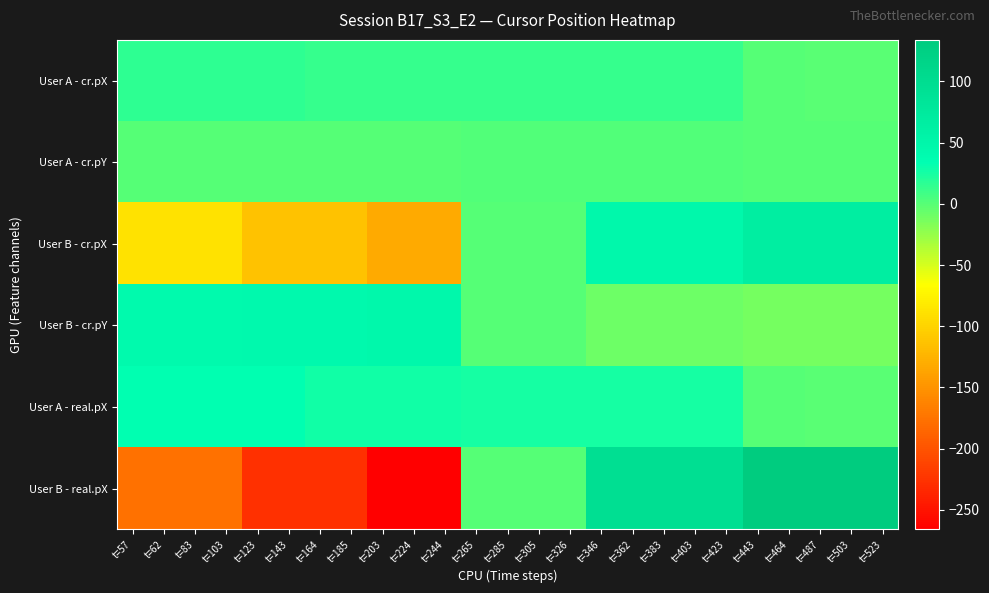

Reading left to right, what are all the values shown in this chart?

User A - cr.pX: t=57=16.5	t=62=16.5	t=83=16.5	t=103=16.5	t=123=16.5	t=143=16.5	t=164=13.5	t=185=13.5	t=203=13.5	t=224=13.5	t=244=13.5	t=265=13.0	t=285=13.0	t=305=13.0	t=326=13.0	t=346=13.0	t=362=13.0	t=383=13.0	t=403=13.0	t=423=13.0	t=443=0.0	t=464=0.0	t=487=-0.5	t=503=-0.5	t=523=-0.5
User A - cr.pY: t=57=1.0	t=62=1.0	t=83=1.0	t=103=1.0	t=123=1.0	t=143=1.0	t=164=1.0	t=185=1.0	t=203=1.0	t=224=1.0	t=244=1.0	t=265=1.5	t=285=1.5	t=305=1.5	t=326=1.5	t=346=2.5	t=362=2.5	t=383=2.5	t=403=2.5	t=423=2.5	t=443=0.0	t=464=0.0	t=487=-0.1	t=503=-0.1	t=523=-0.1
User B - cr.pX: t=57=-88.0	t=62=-88.0	t=83=-88.0	t=103=-88.0	t=123=-113.5	t=143=-113.5	t=164=-113.5	t=185=-113.5	t=203=-133.0	t=224=-133.0	t=244=-133.0	t=265=0.0	t=285=0.0	t=305=0.0	t=326=0.0	t=346=47.3	t=362=47.3	t=383=47.3	t=403=47.3	t=423=47.3	t=443=66.0	t=464=66.0	t=487=66.0	t=503=66.0	t=523=66.0
User B - cr.pY: t=57=43.0	t=62=43.0	t=83=43.0	t=103=43.0	t=123=43.5	t=143=43.5	t=164=43.5	t=185=43.5	t=203=46.5	t=224=46.5	t=244=46.5	t=265=0.0	t=285=0.0	t=305=0.0	t=326=0.0	t=346=-8.3	t=362=-8.3	t=383=-8.3	t=403=-8.3	t=423=-8.3	t=443=-11.6	t=464=-11.6	t=487=-11.6	t=503=-11.6	t=523=-11.6
User A - real.pX: t=57=33.0	t=62=33.0	t=83=33.0	t=103=33.0	t=123=33.0	t=143=33.0	t=164=27.0	t=185=27.0	t=203=27.0	t=224=27.0	t=244=27.0	t=265=26.0	t=285=26.0	t=305=26.0	t=326=26.0	t=346=26.0	t=362=26.0	t=383=26.0	t=403=26.0	t=423=26.0	t=443=0.0	t=464=0.0	t=487=-1.0	t=503=-1.0	t=523=-1.0
User B - real.pX: t=57=-176.0	t=62=-176.0	t=83=-176.0	t=103=-176.0	t=123=-227.0	t=143=-227.0	t=164=-227.0	t=185=-227.0	t=203=-266.0	t=224=-266.0	t=244=-266.0	t=265=0.0	t=285=0.0	t=305=0.0	t=326=0.0	t=346=96.0	t=362=96.0	t=383=96.0	t=403=96.0	t=423=96.0	t=443=134.0	t=464=134.0	t=487=134.0	t=503=134.0	t=523=134.0